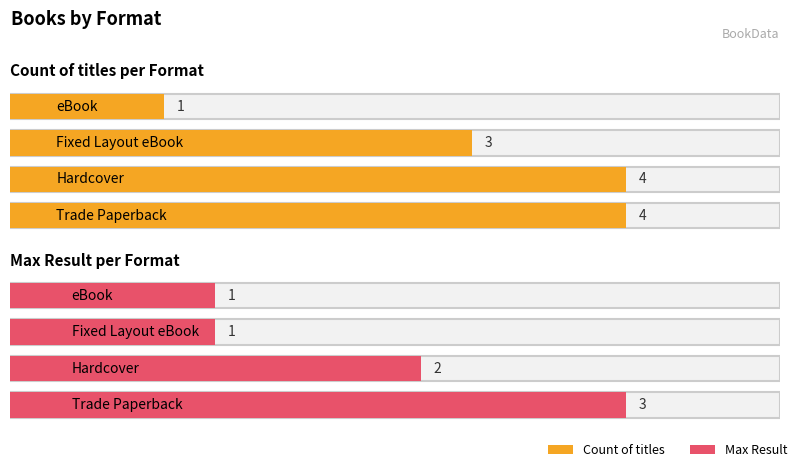

What are all the series names shown in the legend?

Count of titles, Max Result